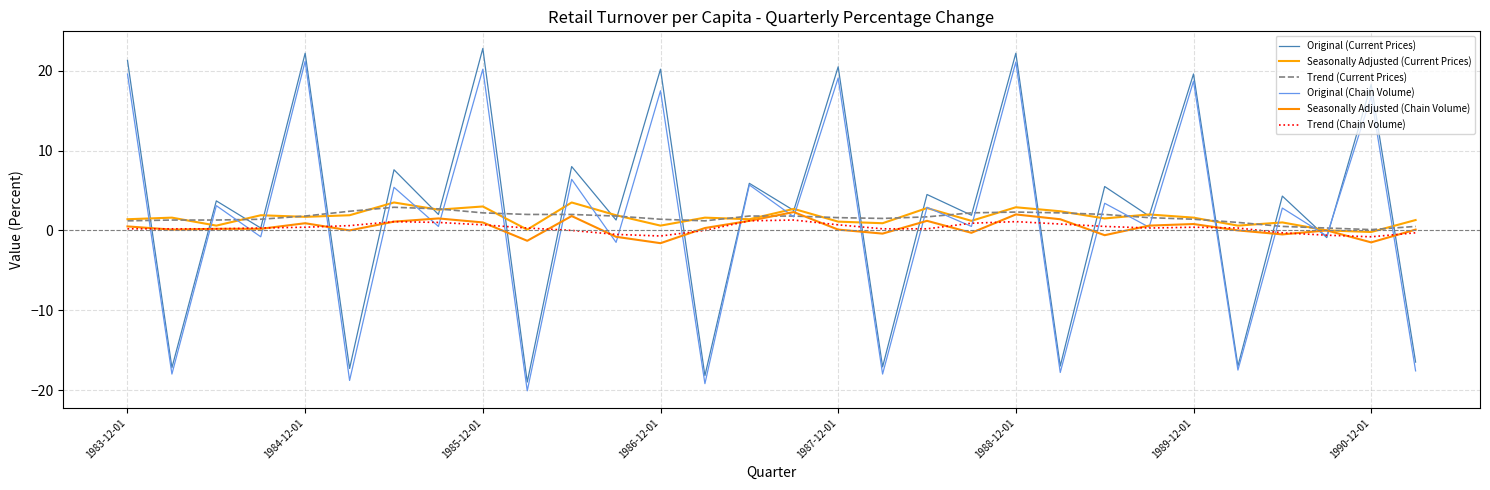

Does the chart display data point markers on the line(s)?

No